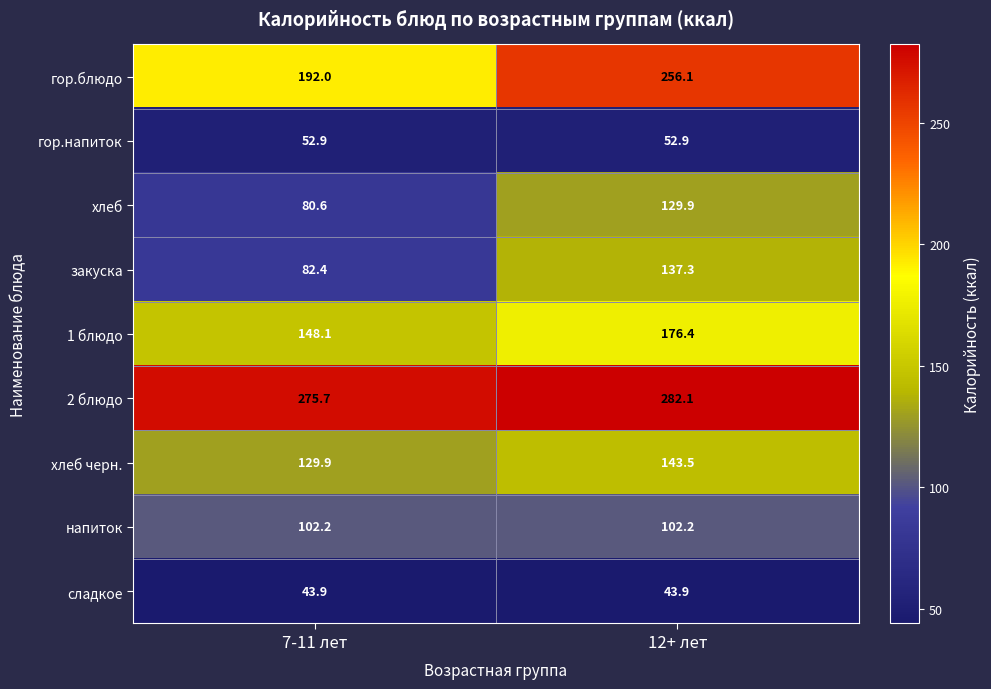

The 1 блюдо series shows 307.2 at 12+ лет. True or false?

False